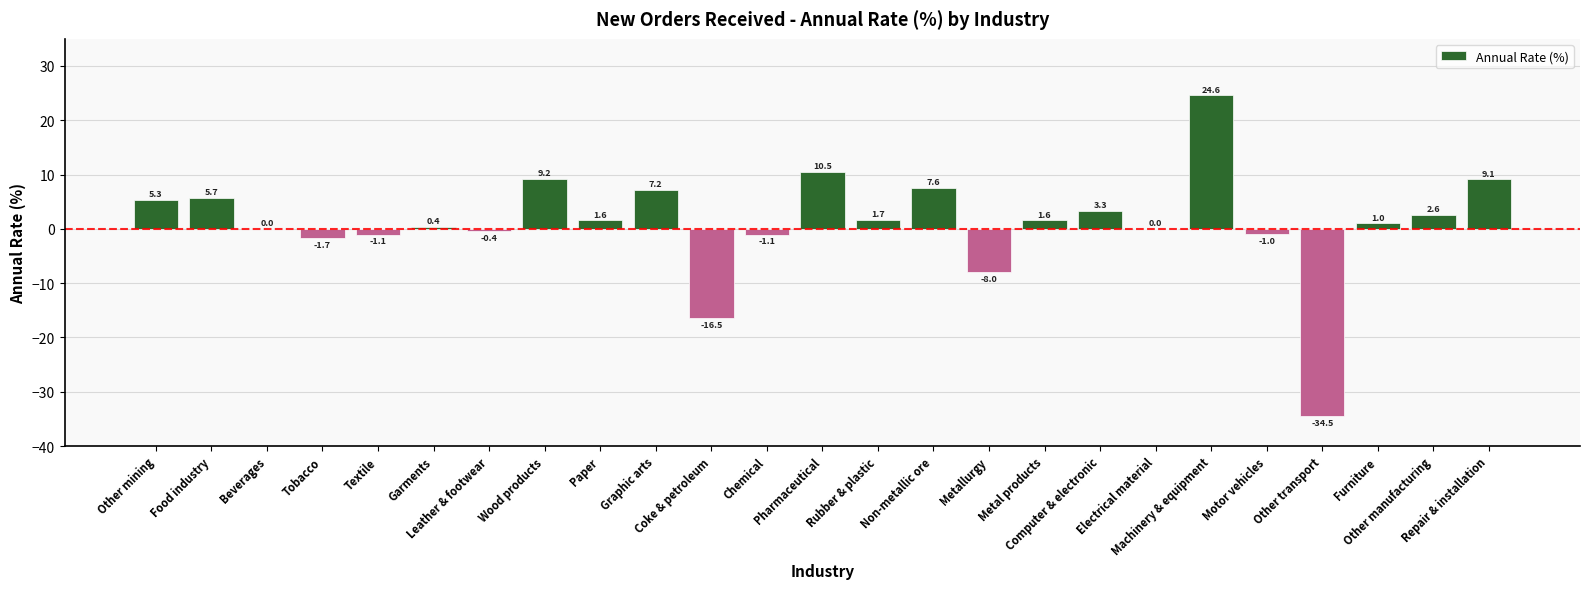

What is the sum of all values?

27.1